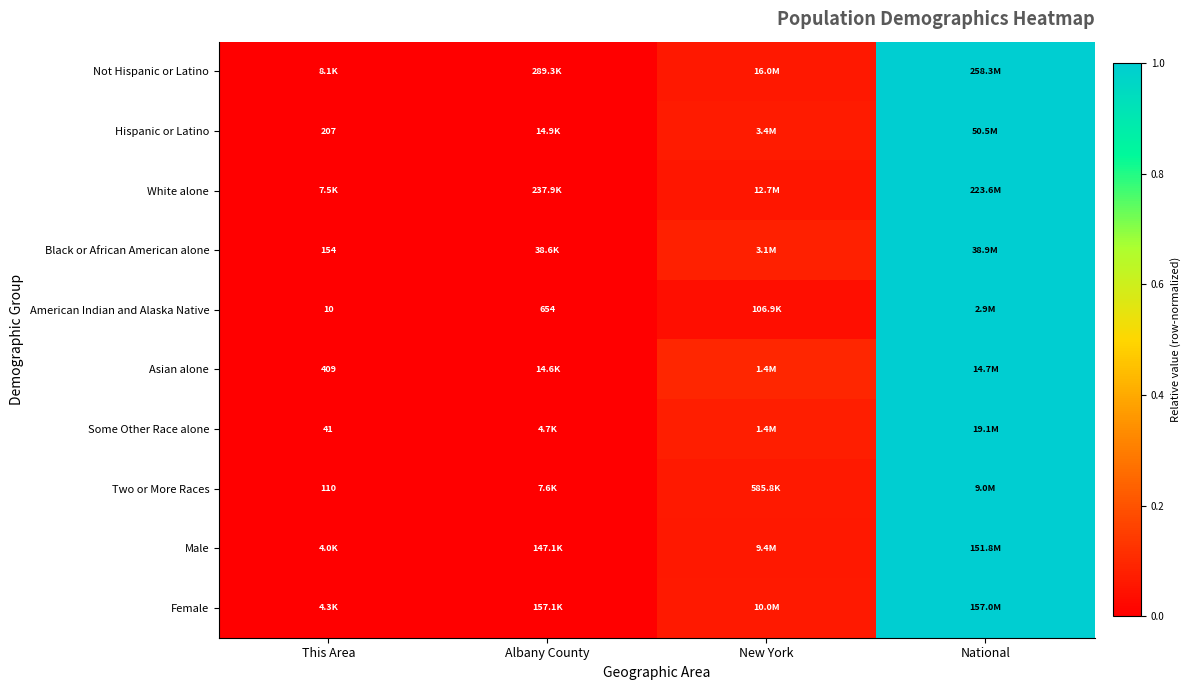

What is the difference between the maximum and minimum values in the Not Hispanic or Latino series?

1.0